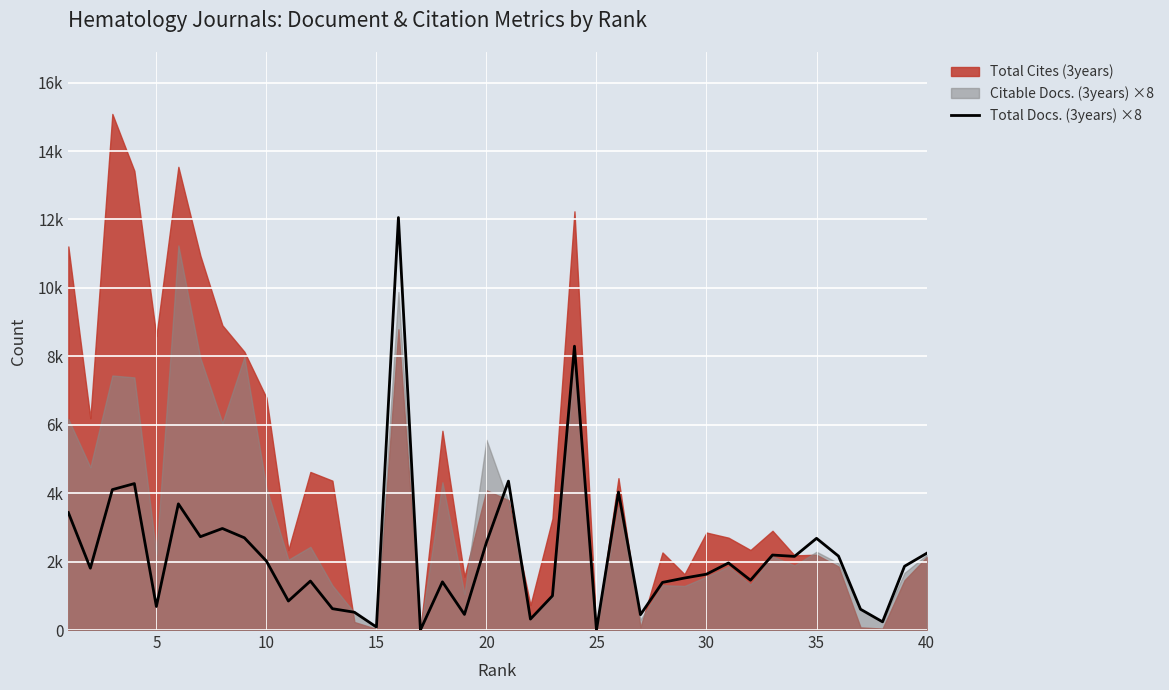

How many points are lower than both their immediate neighbors (excluding endpoints)?

13